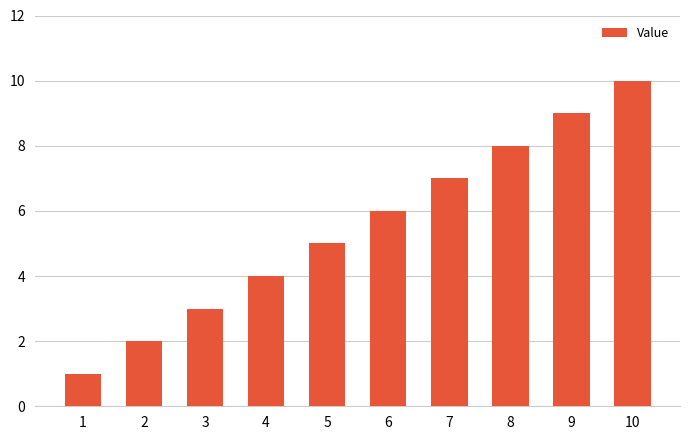

What is the minimum value shown in the chart?

1